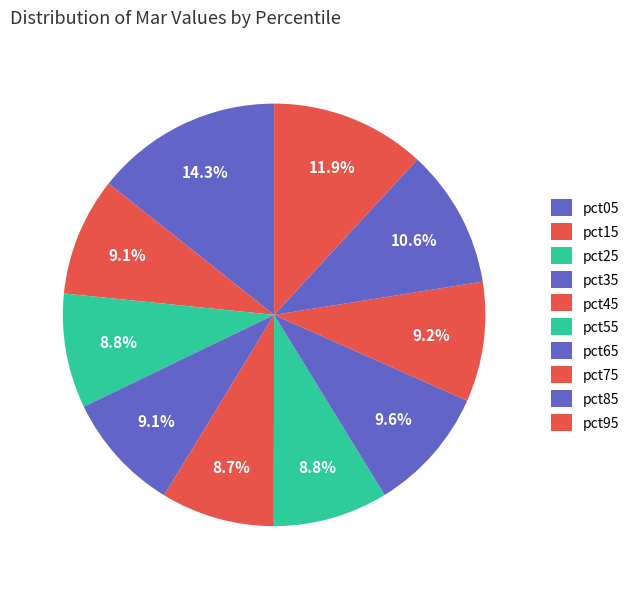

To the nearest percent, what is the average slice percentage?

10%